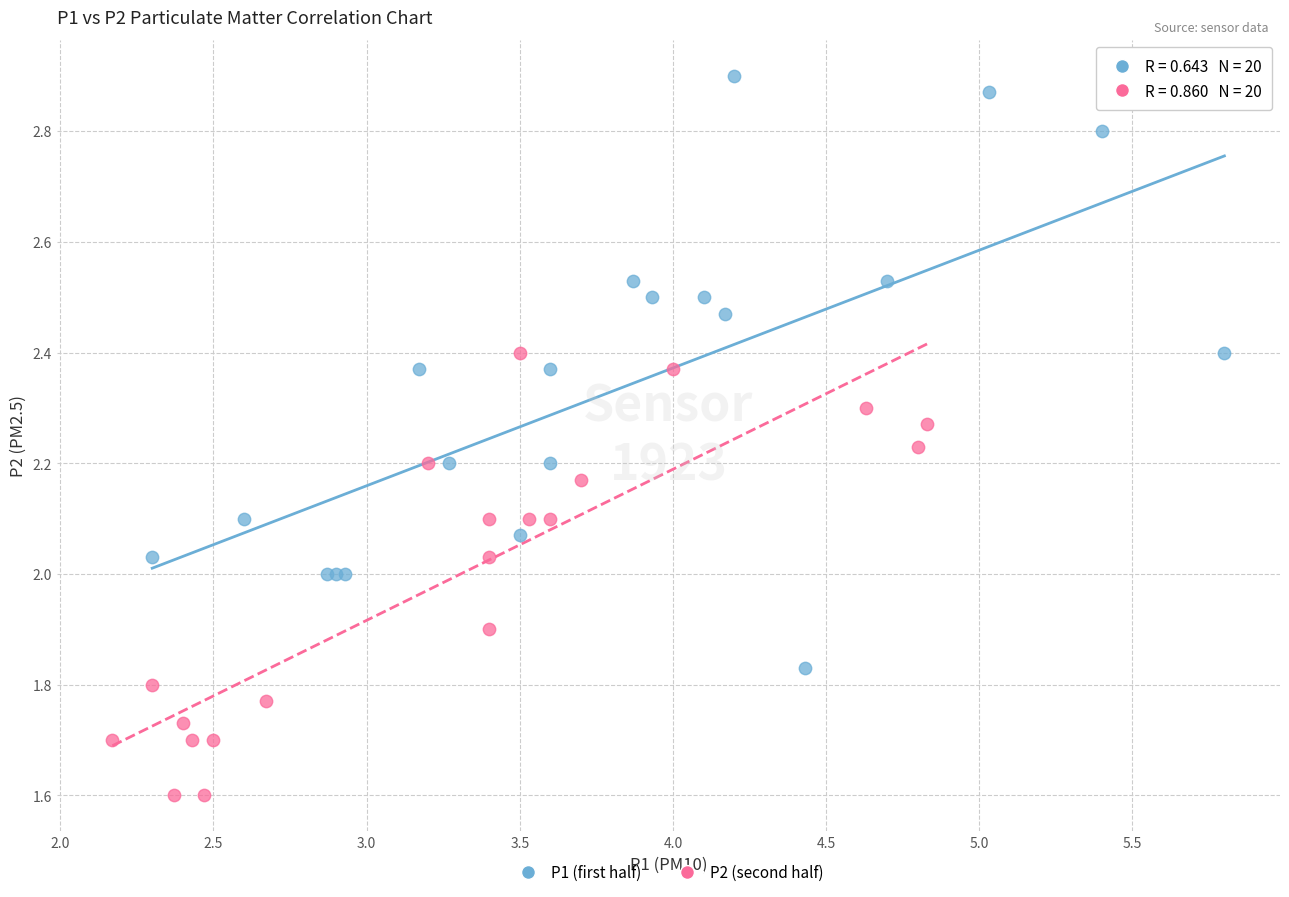

What are all the series names shown in the legend?

P1 (first half), P2 (second half)